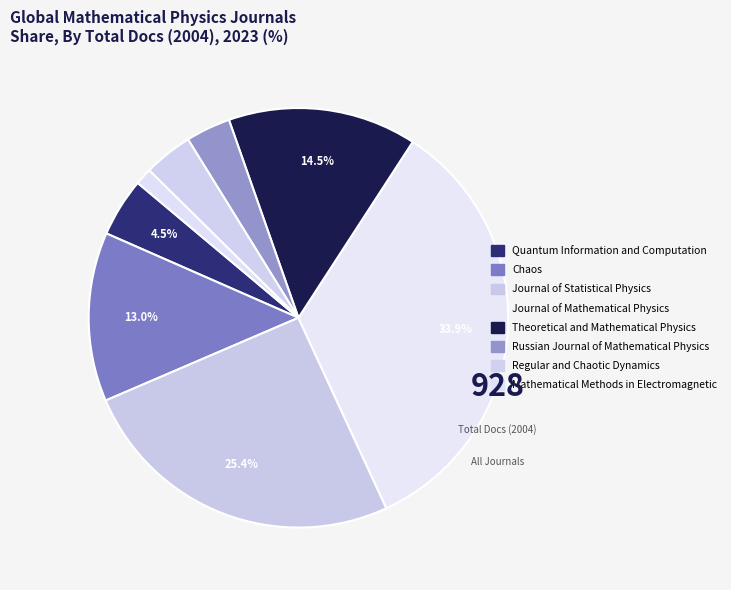

Is Regular and Chaotic Dynamics the majority of the pie?

No